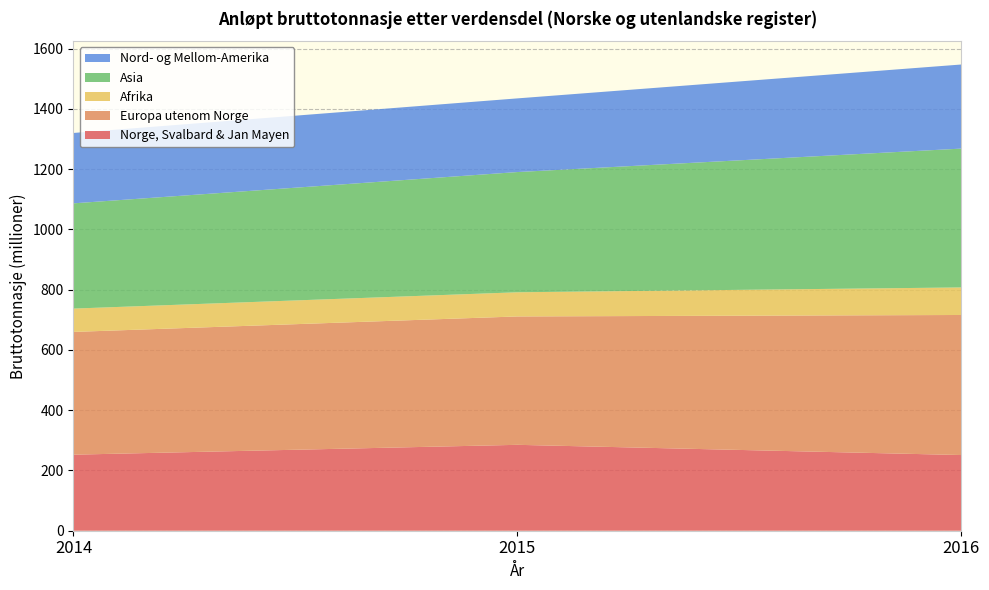

Reading left to right, transcribe all the data shown in this chart.

Norge, Svalbard & Jan Mayen: 252413254	285081029	251175084
Europa utenom Norge: 407383246	426082096	464808615
Afrika: 77408721	80193216	91426425
Asia: 349320472	399011316	460772522
Nord- og Mellom-Amerika: 233575796	244474578	279125494